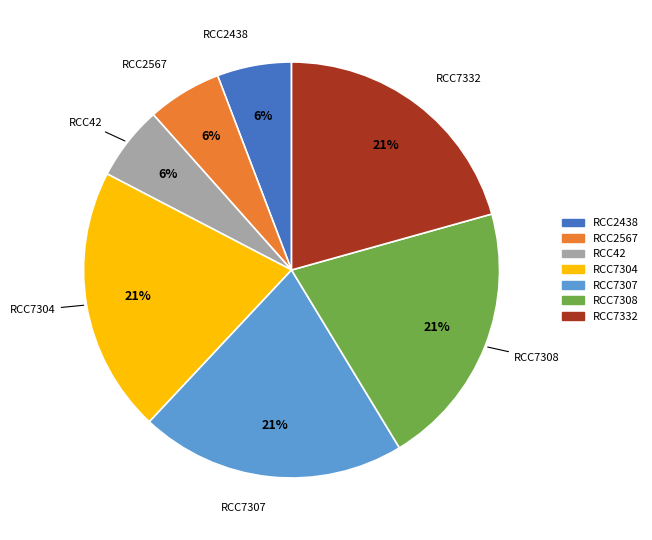

Is RCC2567 the majority of the pie?

No